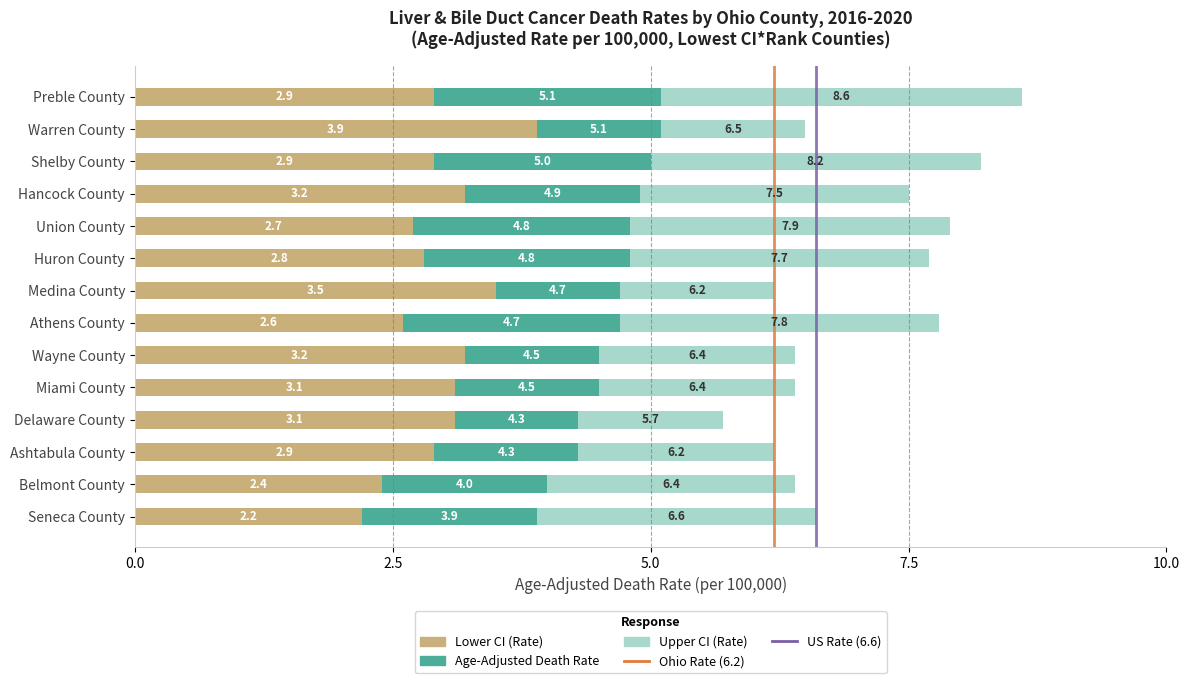

Reading left to right, list all the values displayed in this chart.

Age-Adjusted Death Rate: 3.9	4.0	4.3	4.3	4.5	4.5	4.7	4.7	4.8	4.8	4.9	5.0	5.1	5.1
Lower CI: 2.2	2.4	2.9	3.1	3.1	3.2	2.6	3.5	2.8	2.7	3.2	2.9	3.9	2.9
Upper CI: 6.6	6.4	6.2	5.7	6.4	6.4	7.8	6.2	7.7	7.9	7.5	8.2	6.5	8.6